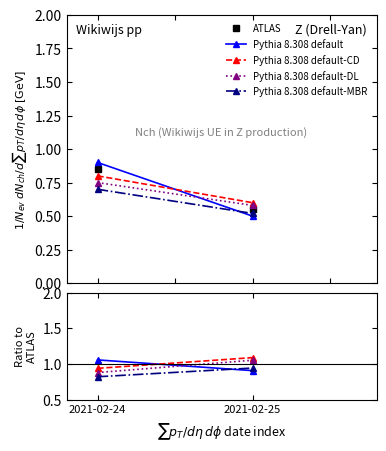

Where does the Pythia 8.308 default series first go above 1?

2021-02-24